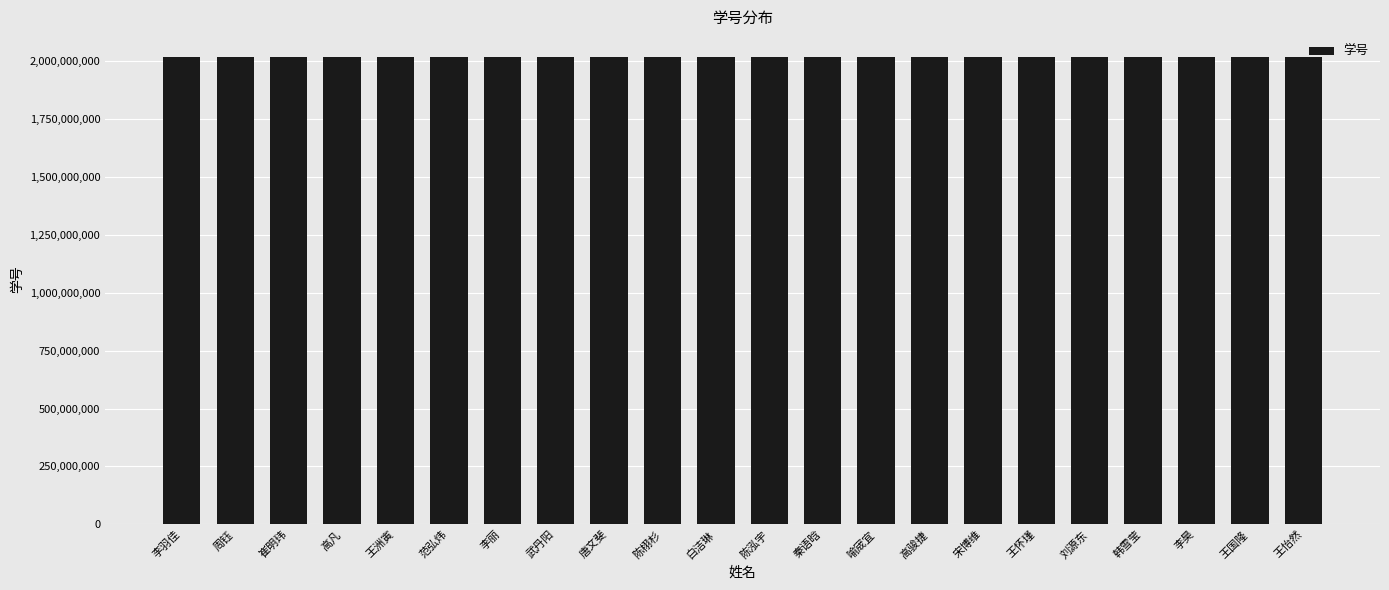

What is the smallest value displayed?

2015210380